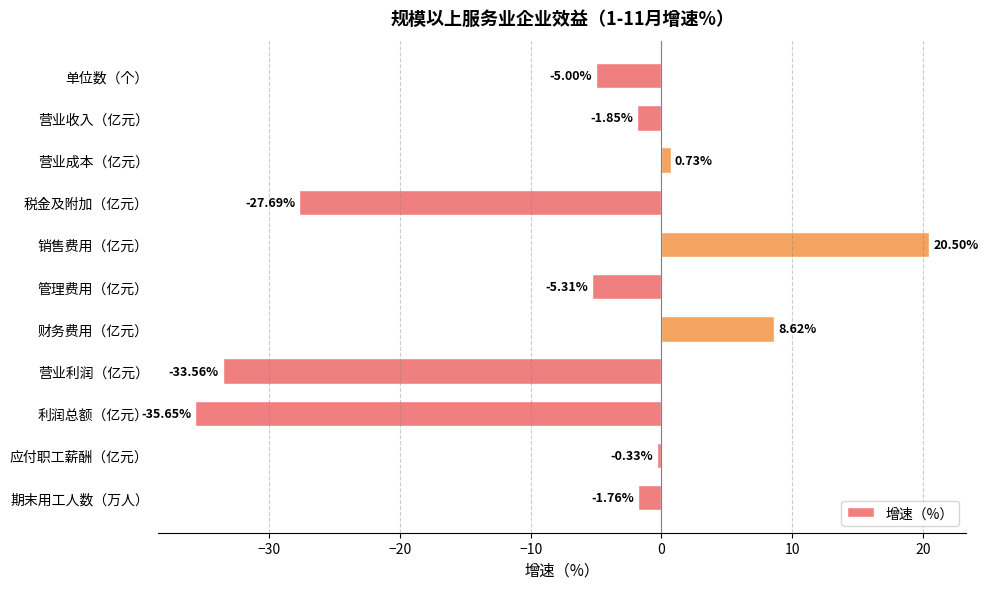

What is the change in value from 营业利润（亿元） to 期末用工人数（万人）?

+31.8